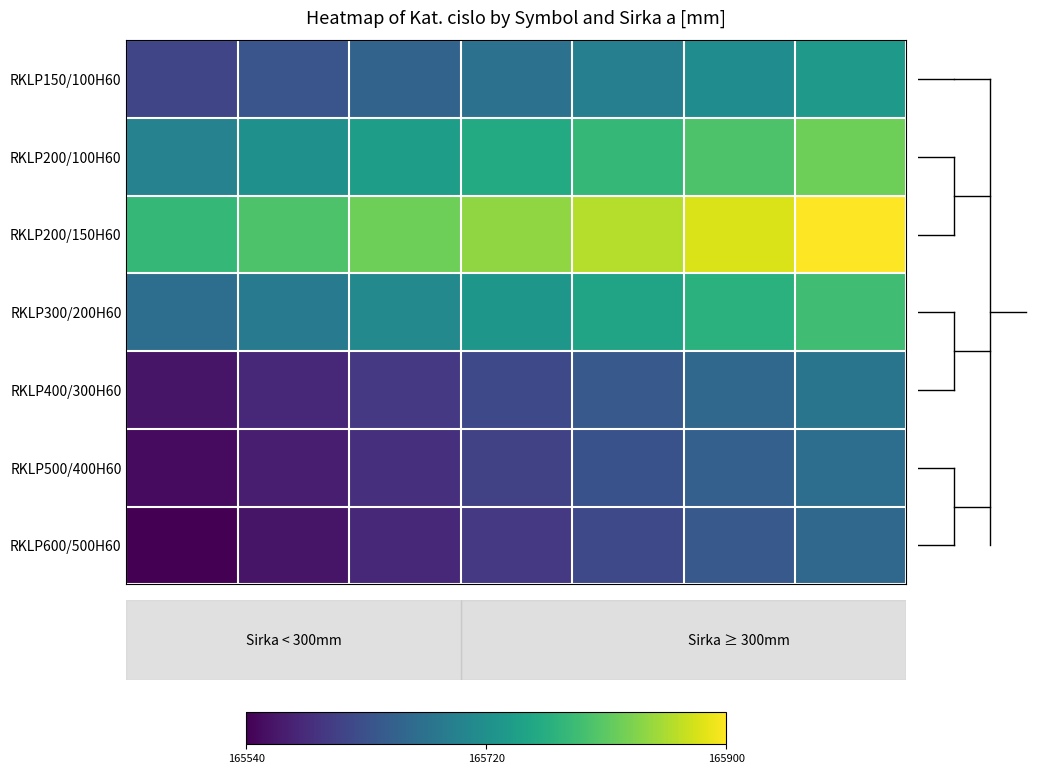

What is the maximum value shown in the chart?

165900